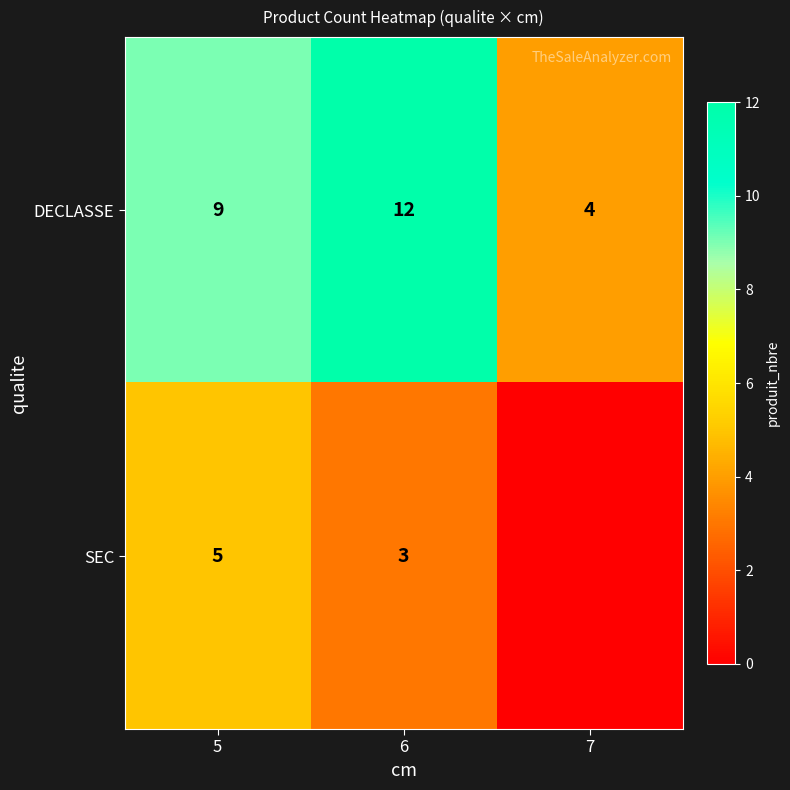

What is the highest value of the DECLASSE series?

12